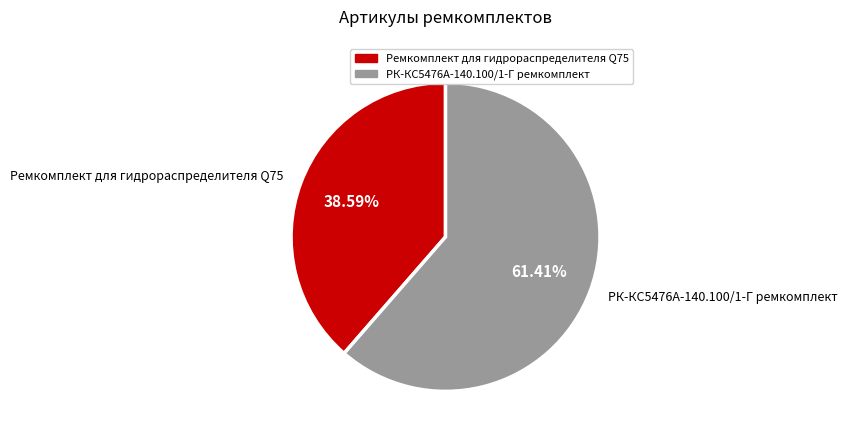

What is the ratio of the value at Ремкомплект для гидрораспределителя Q75 to the value at РК-КС5476А-140.100/1-Г ремкомплект?

0.6